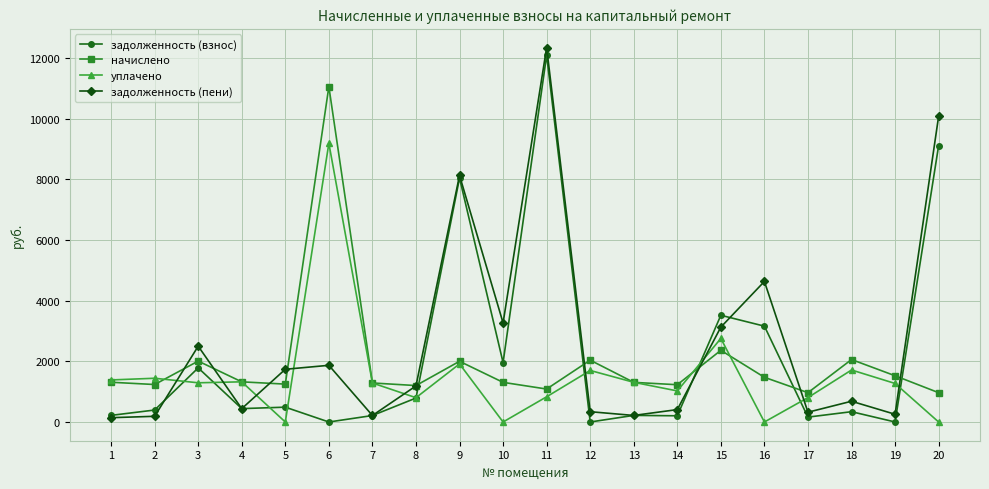

What is the value of the задолженность (пени) point at the 6th from the left?

1868.0